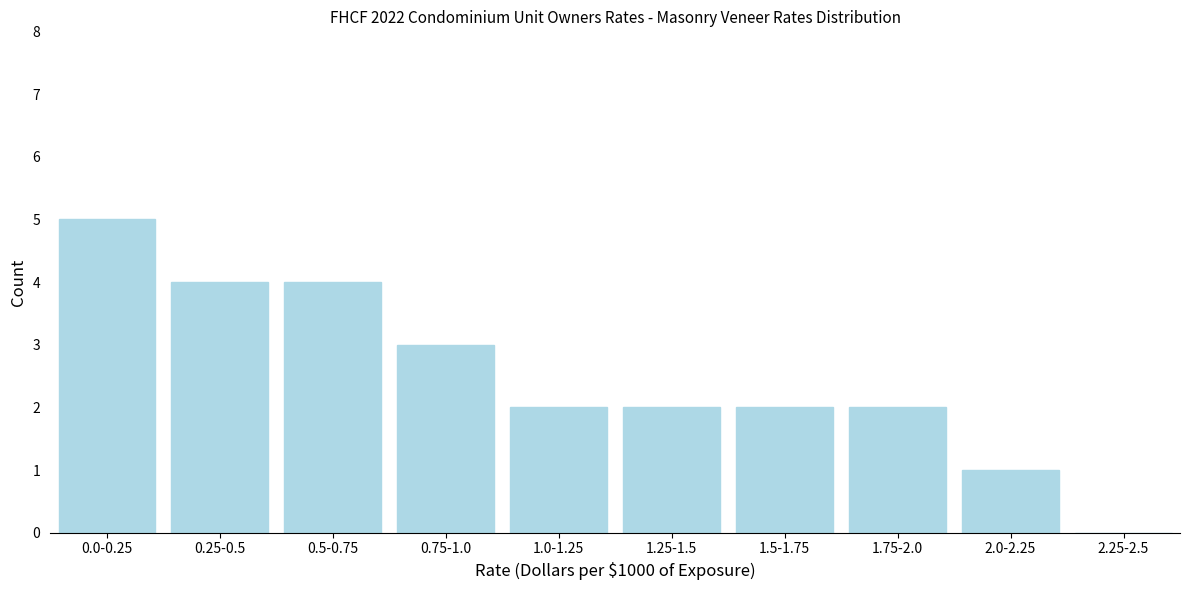

Reading left to right, what are all the values shown in this chart?

0.0-0.25=5	0.25-0.5=4	0.5-0.75=4	0.75-1.0=3	1.0-1.25=2	1.25-1.5=2	1.5-1.75=2	1.75-2.0=2	2.0-2.25=1	2.25-2.5=0